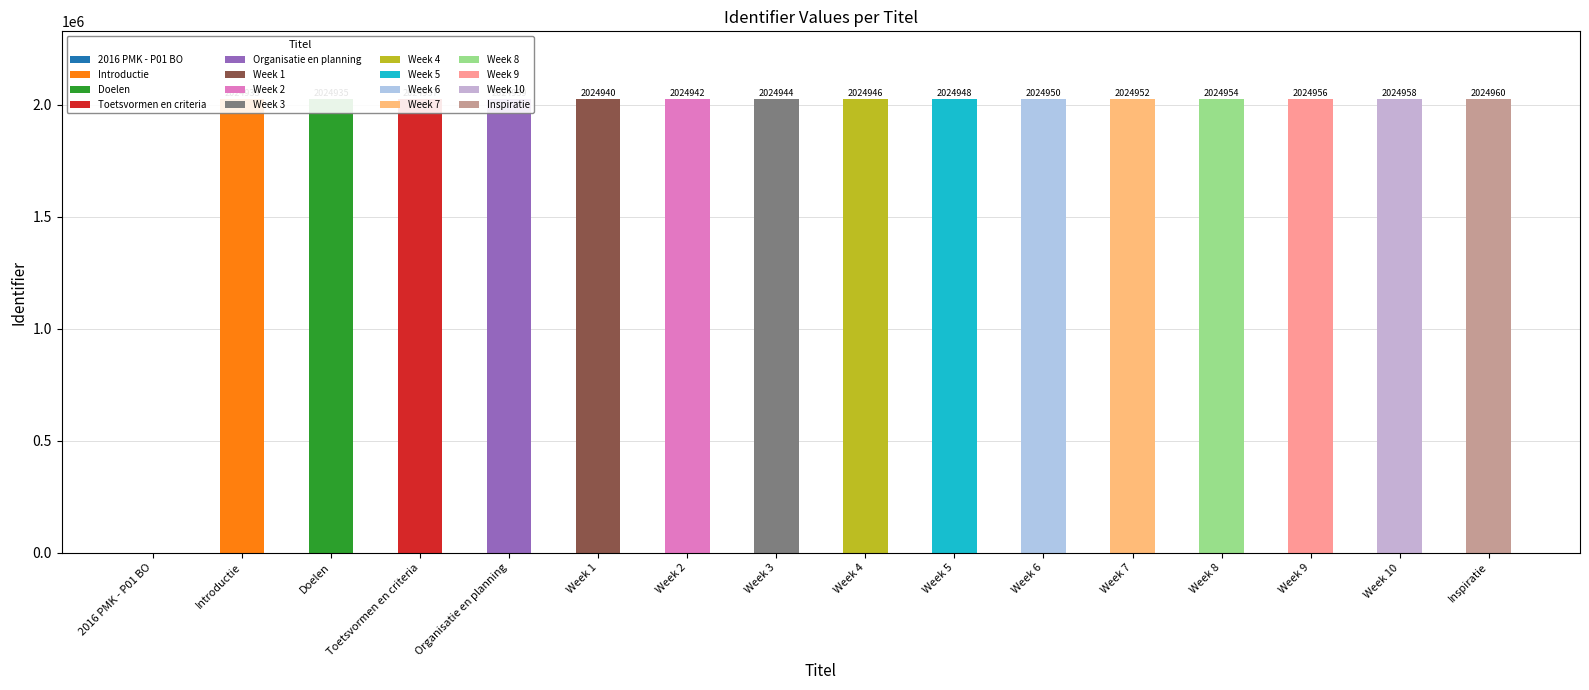

Reading right to left, what are all the values shown in this chart?

2024960	2024958	2024956	2024954	2024952	2024950	2024948	2024946	2024944	2024942	2024940	2024939	2024937	2024935	2024933	0